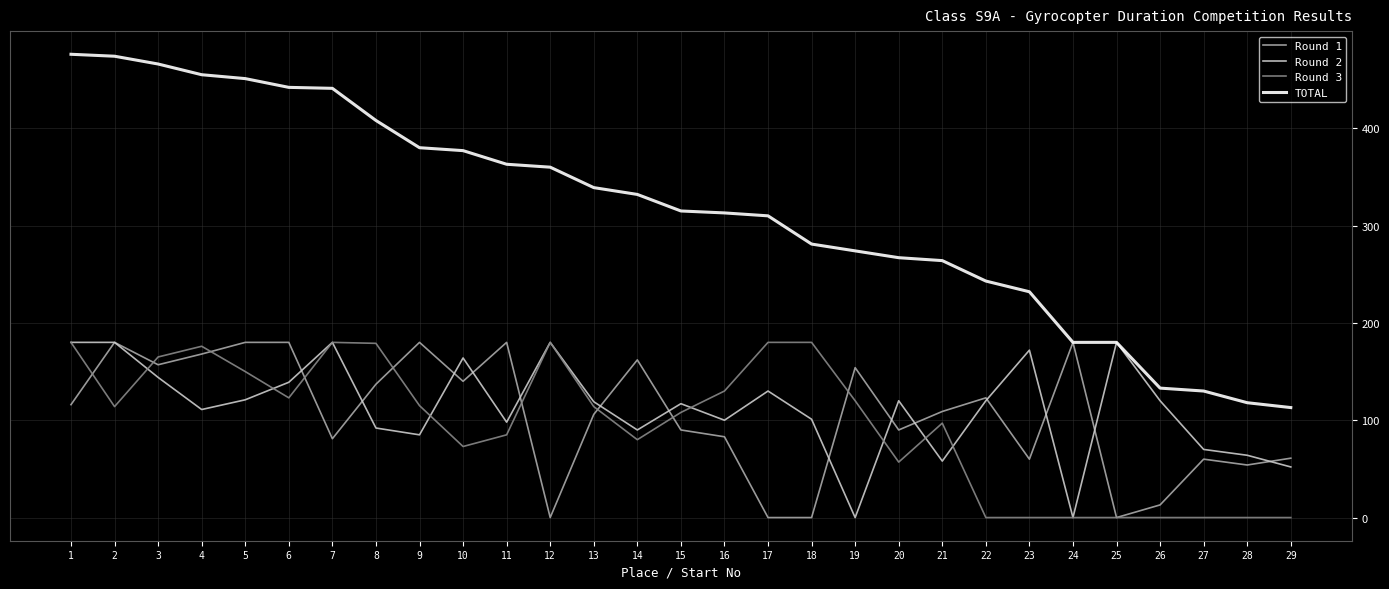

At which category does Round 3 reach its first local valley?

2